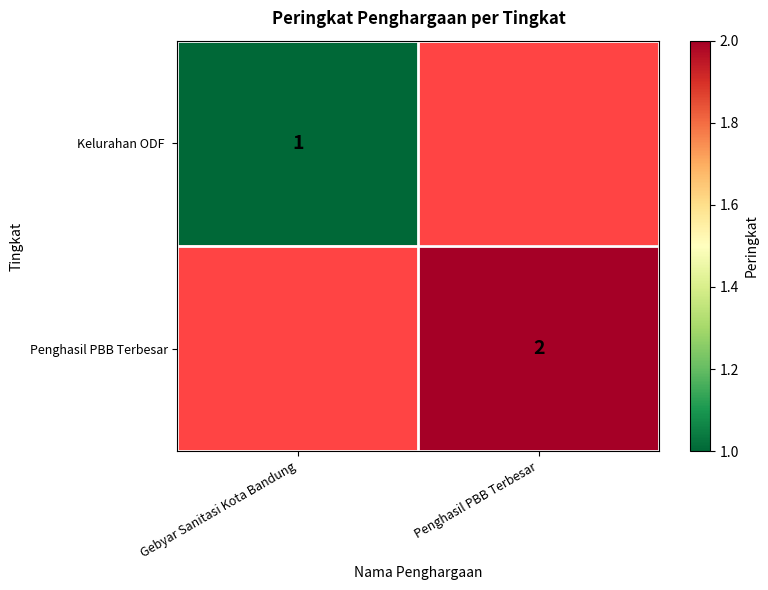

Is it true that Penghasil PBB Terbesar equals 2 at Penghasil PBB Terbesar?

True